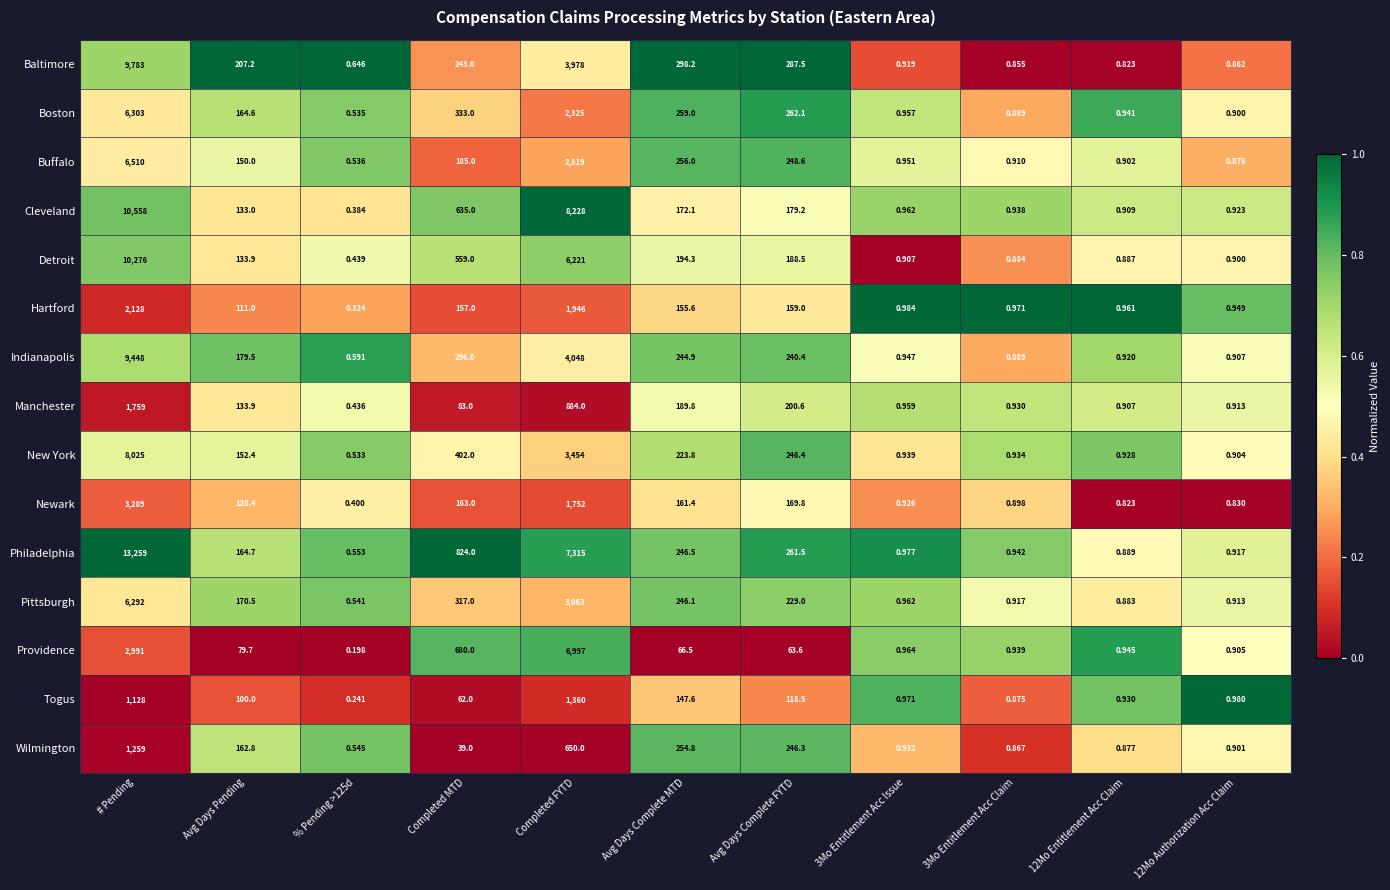

At which label does Manchester first exceed 83?

# Pending